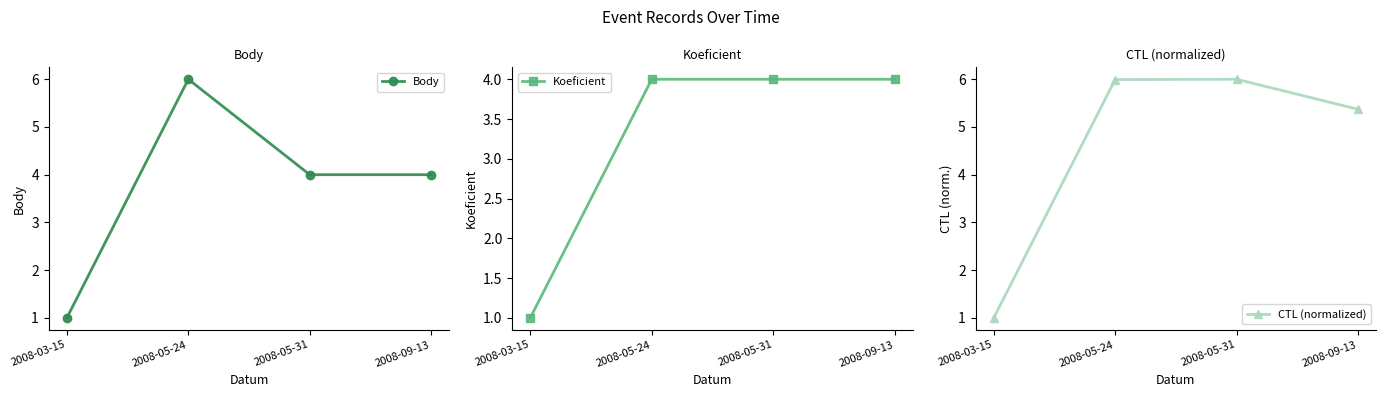

The value of Koeficient at 2008-03-15 is 1.5. True or false?

False